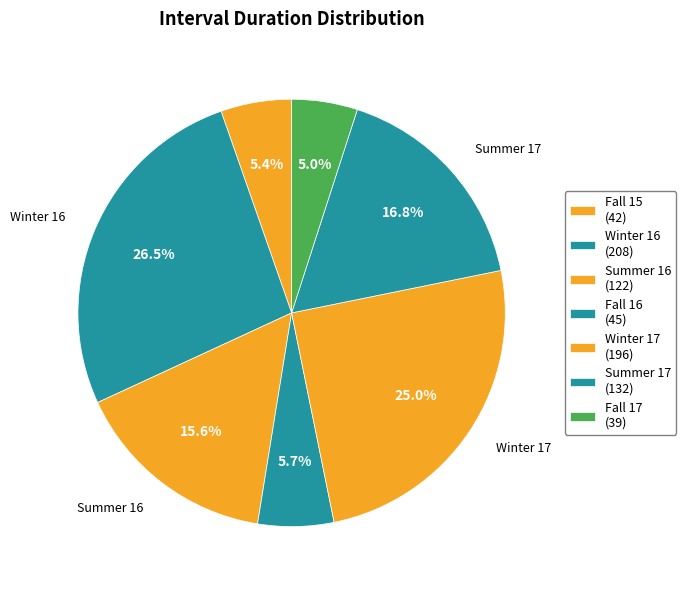

How many segments does this pie chart have?

7